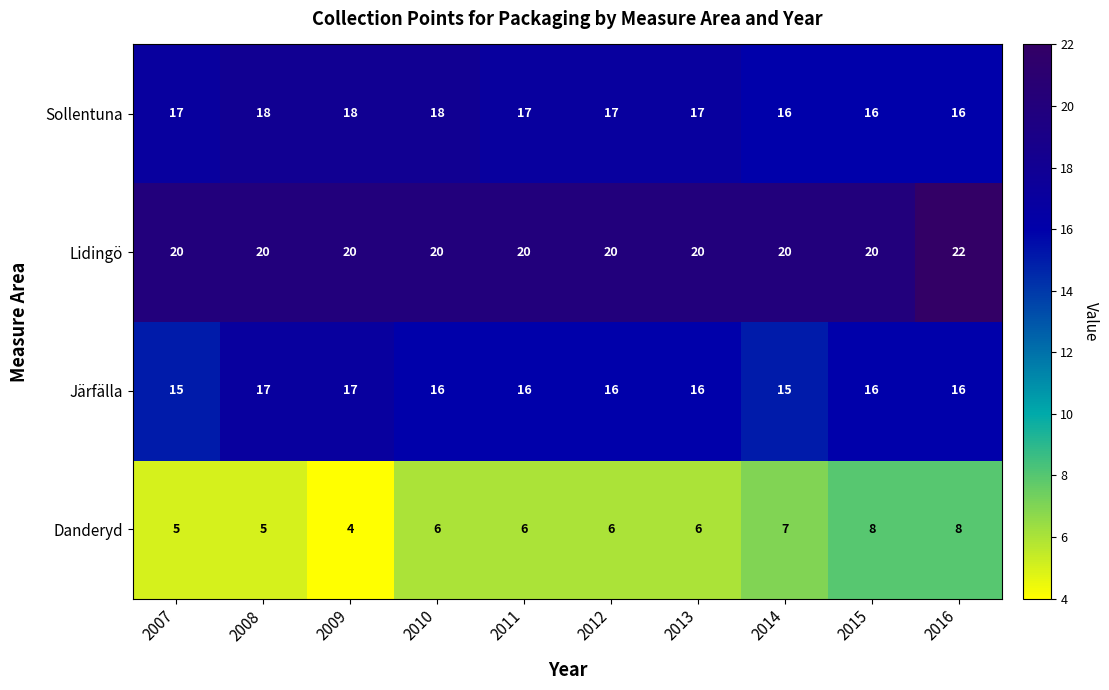

Count the Sollentuna values in the range 16 to 18.

10